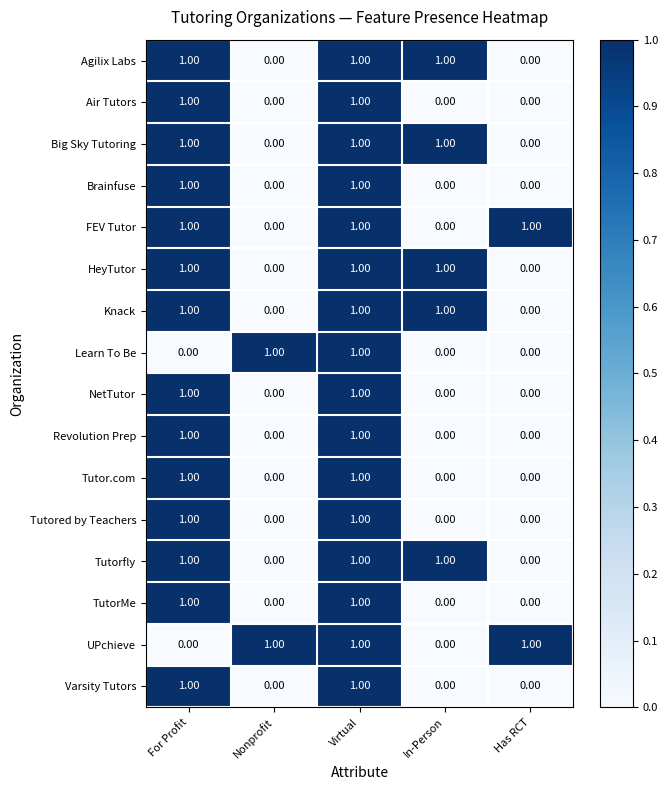

At how many categories does at least one series exceed 0?

5